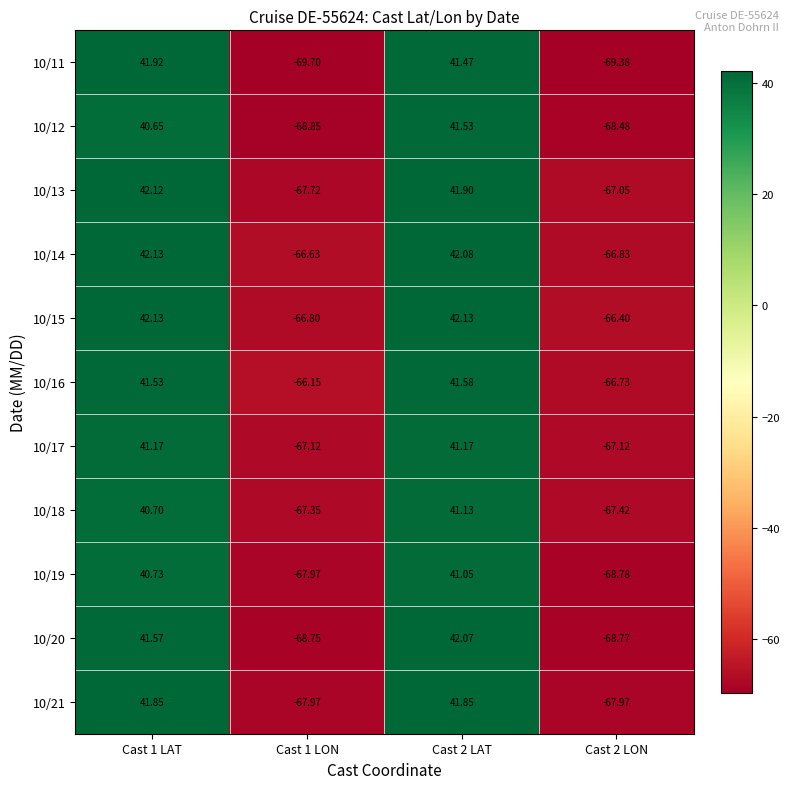

How many values in 10/20 are above zero?

2